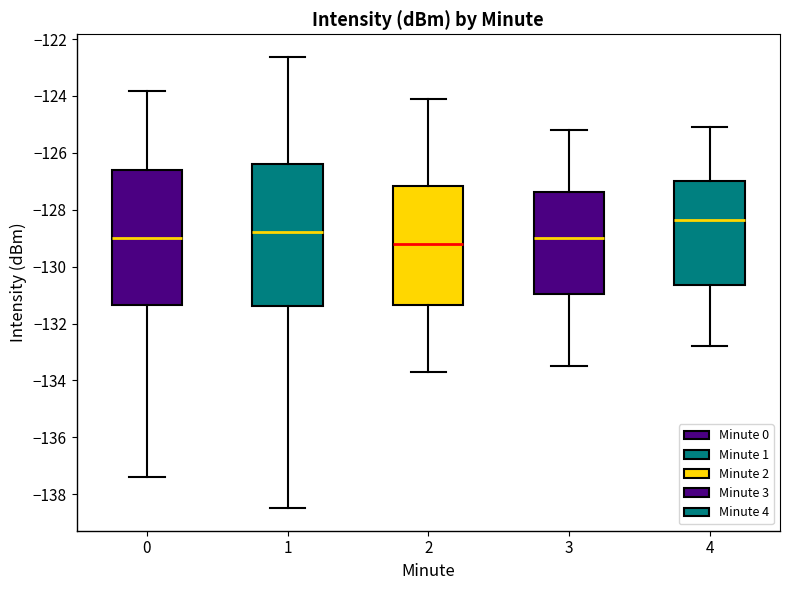

Reading left to right, read every box against the y-axis: the position of its median line, the range the box covers, and the ends of its whiskers. The values are not printed on the chart, so give them approximately, as read against the axis.

0: median -129.0, box -131.4 to -126.6, whiskers -137.4 to -123.8
1: median -128.8, box -131.4 to -126.4, whiskers -138.4 to -122.6
2: median -129.2, box -131.4 to -127.2, whiskers -133.6 to -124.0
3: median -129.0, box -131.0 to -127.4, whiskers -133.4 to -125.2
4: median -128.4, box -130.6 to -127.0, whiskers -132.8 to -125.0